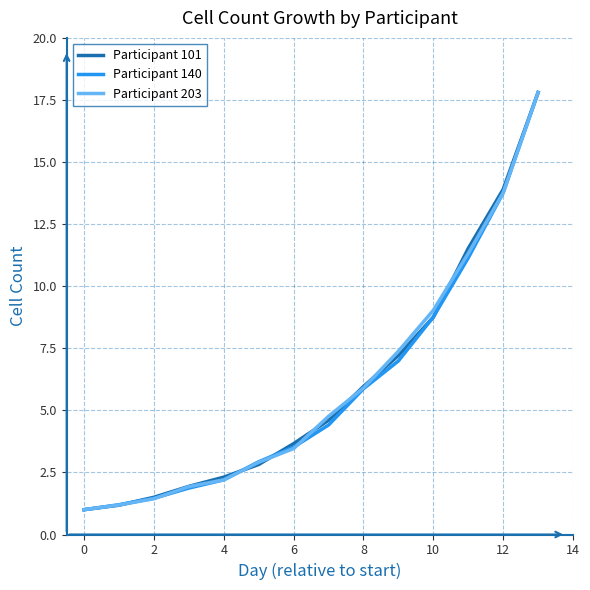

What is the smallest value displayed?

1.0